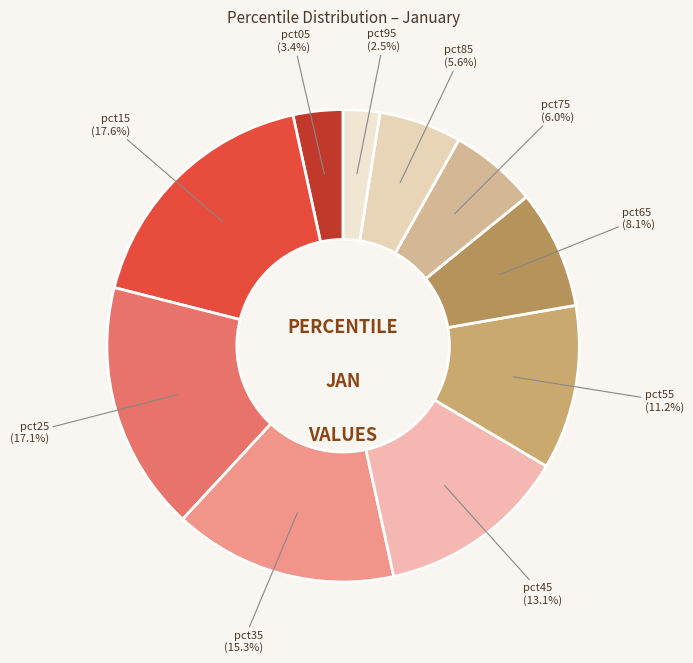

How many slices are in this pie chart?

10